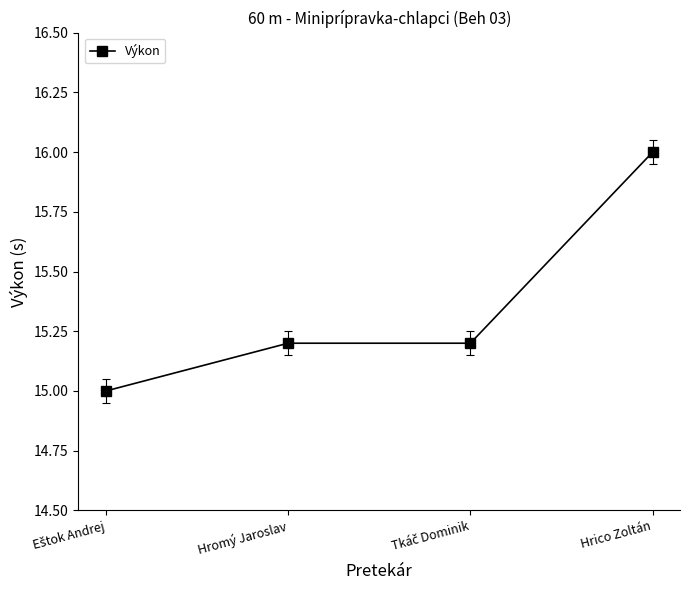

What is the change in value from Hromý Jaroslav to Hrico Zoltán?

+0.8